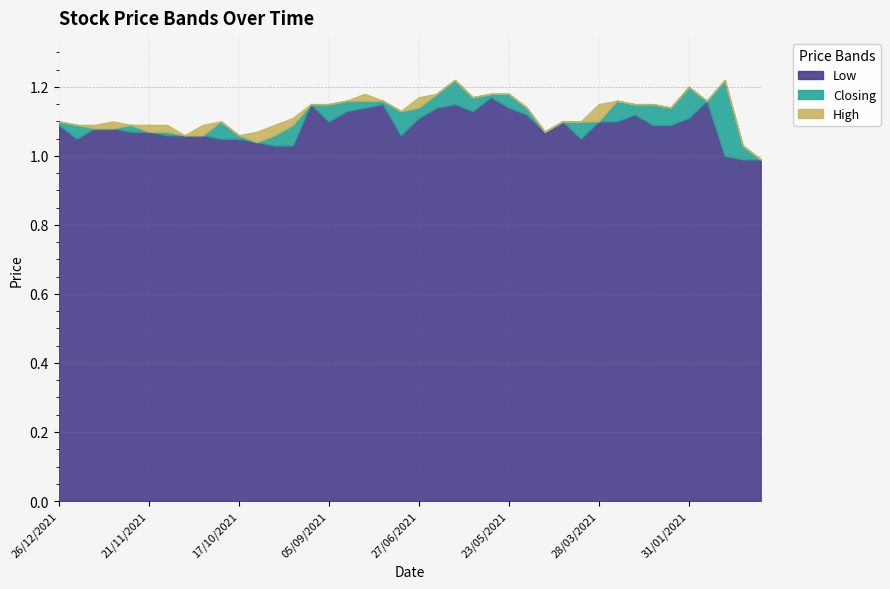

What are all the series names shown in the legend?

Low, Closing, High